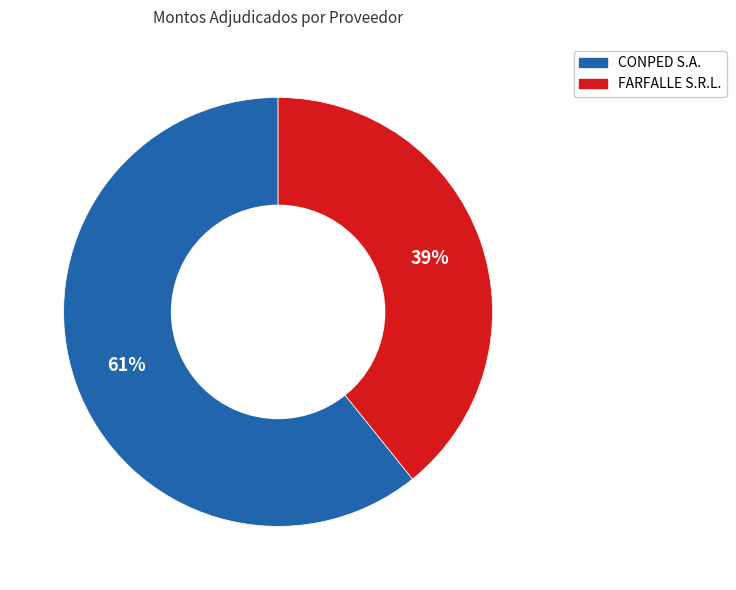

What percentage is the CONPED S.A. slice, to the nearest percent?

61%